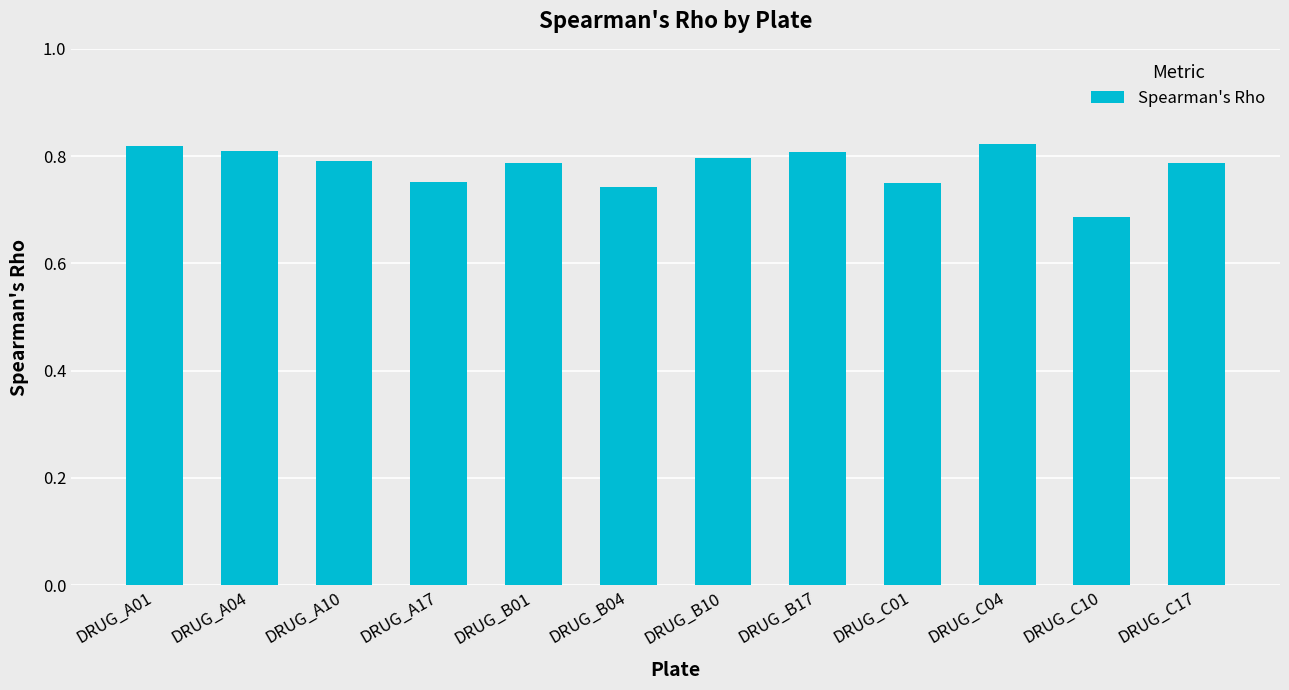

What is the sum of the values at DRUG_C04 and DRUG_C01?

1.6